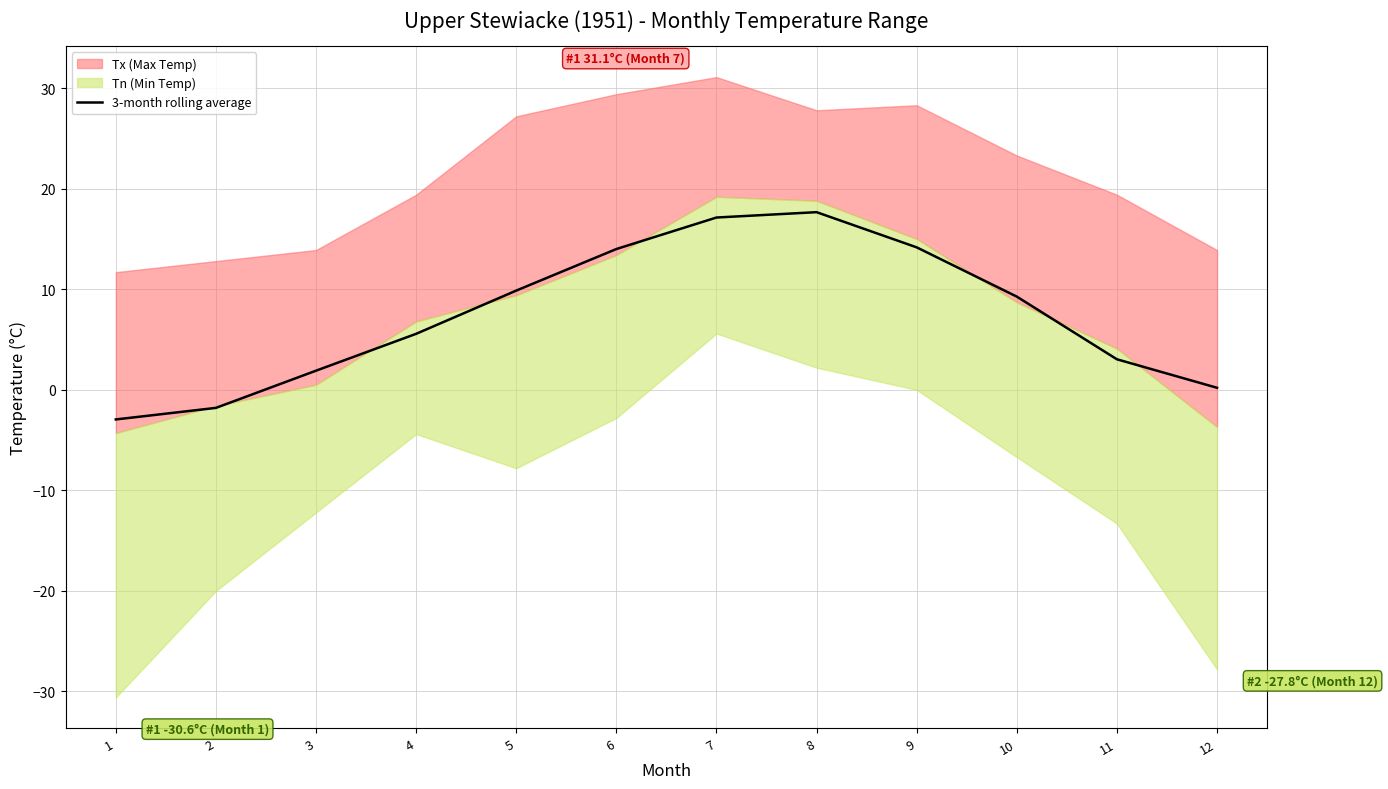

Does the chart have visible grid lines?

Yes